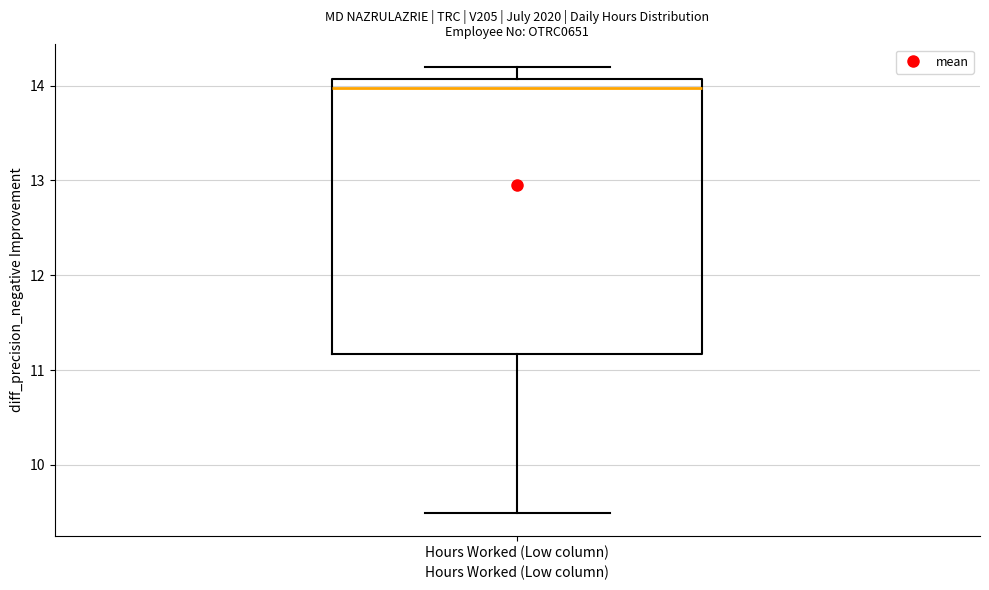

Where is the upper edge of the box for Hours Worked (Low column) on the y-axis? The values are not printed on the chart, so give them approximately, as read against the axis.

14.1